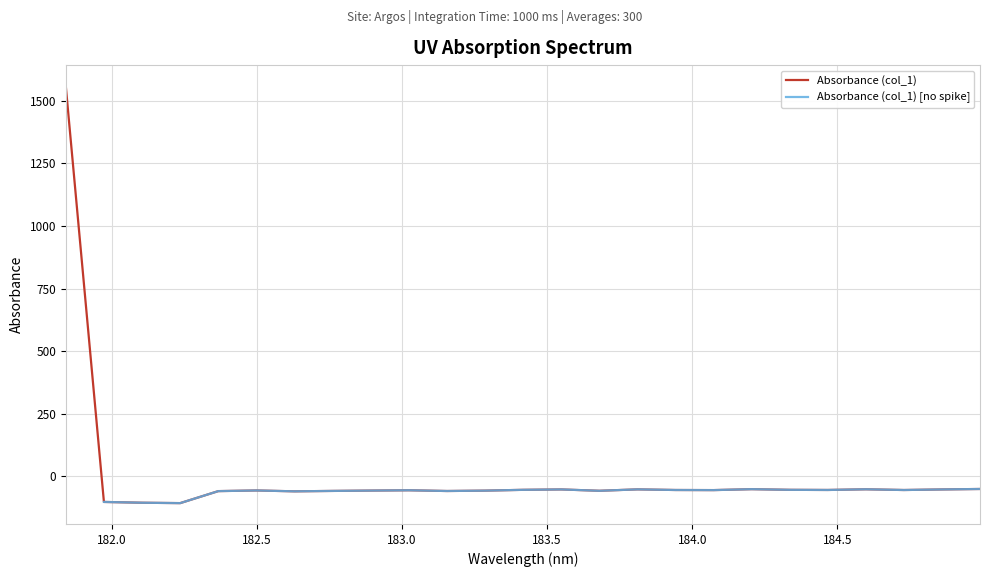

True or false: the data has more than 0 interior local peaks.

True